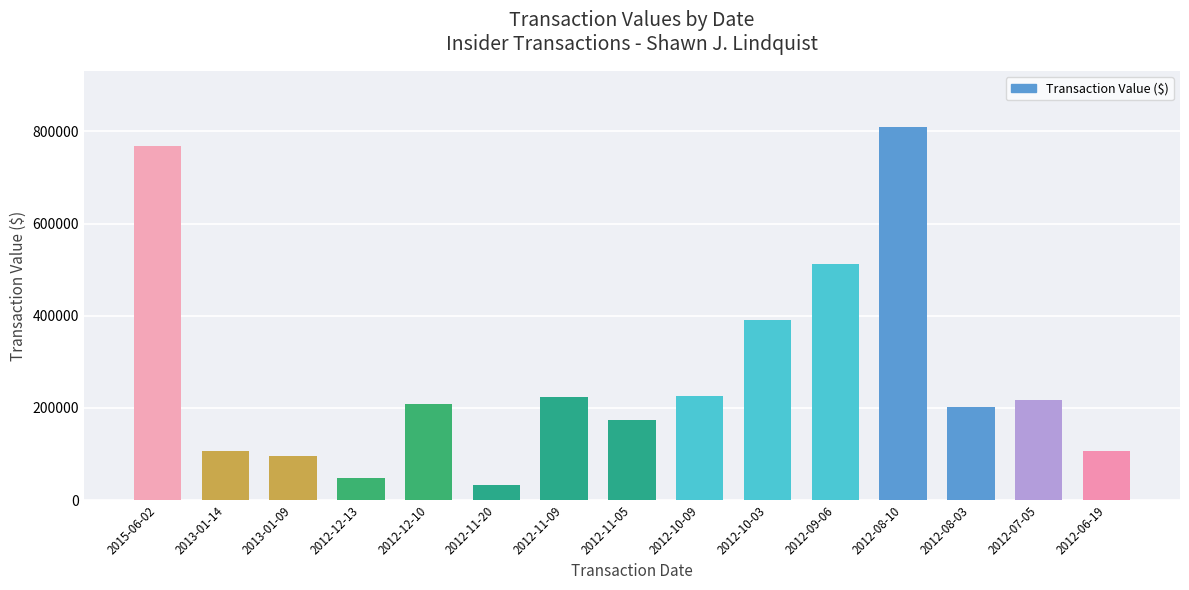

What is the label of the 14th bar from the right?

2013-01-14